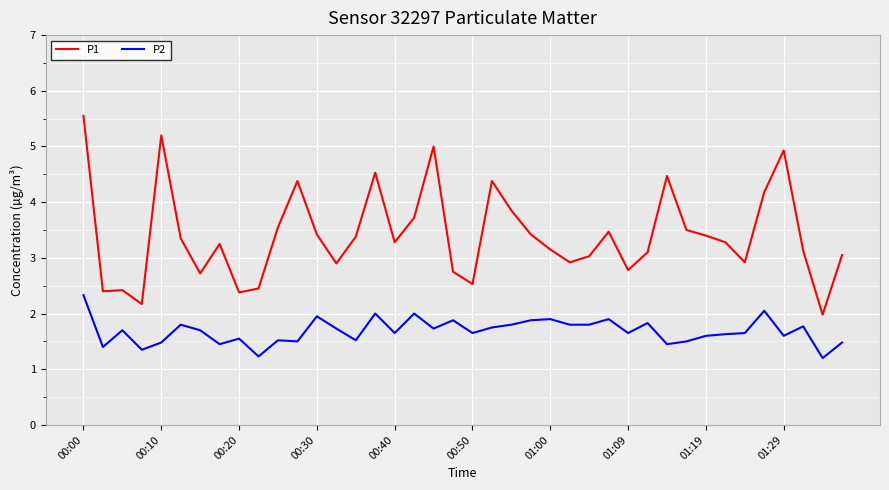

List the series in order of their overall mean, highest first.

P1, P2